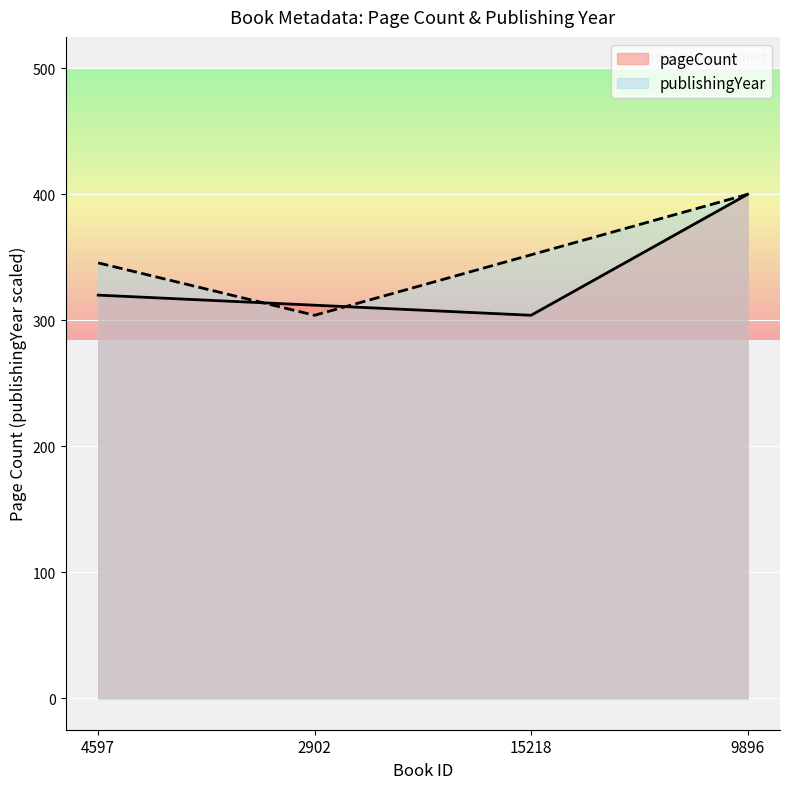

Reading right to left, transcribe all the data shown in this chart.

pageCount: 400.0	304.0	312.0	320.0
publishingYear: 400.0	352.0	304.0	345.6